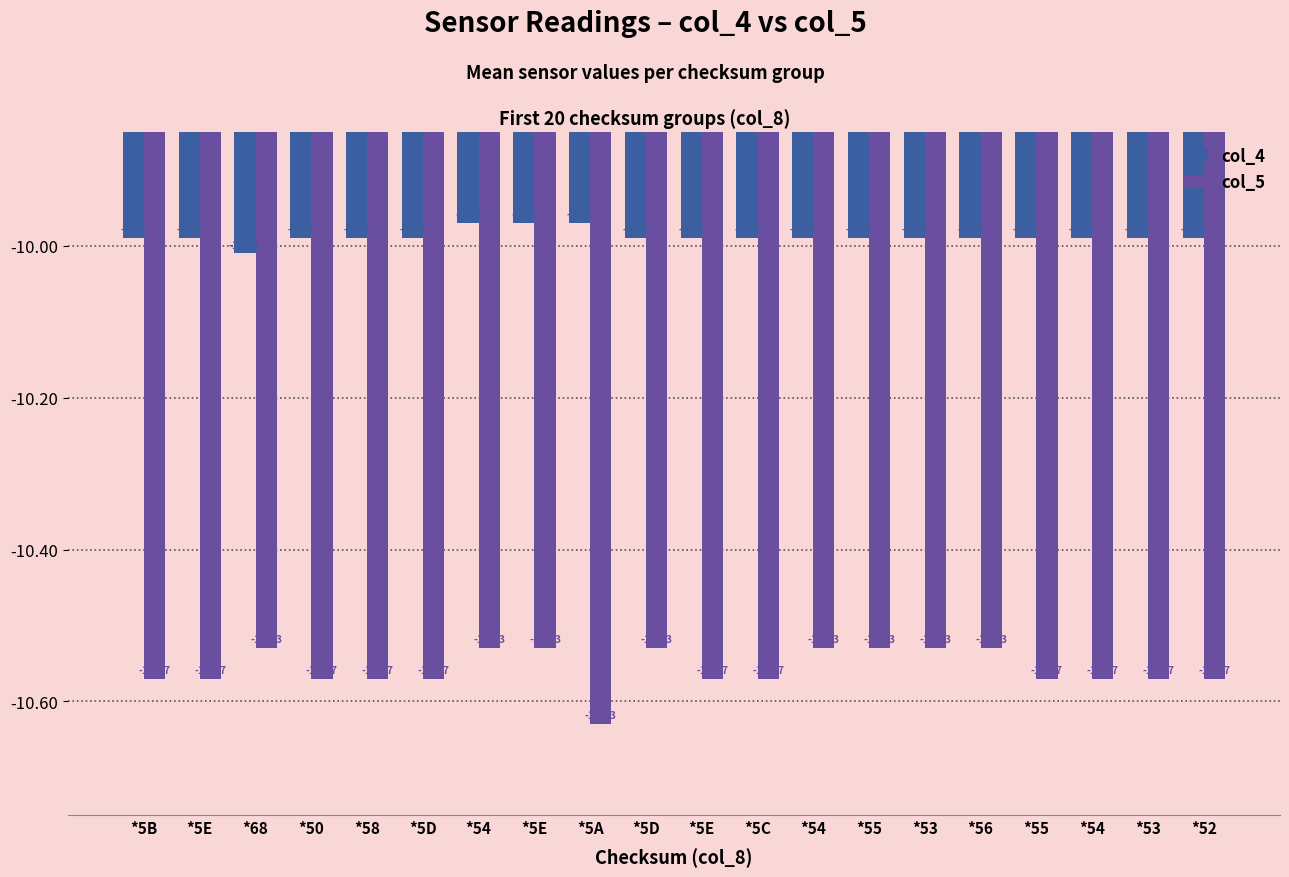

What is the difference between the highest and lowest values at *54?

0.6